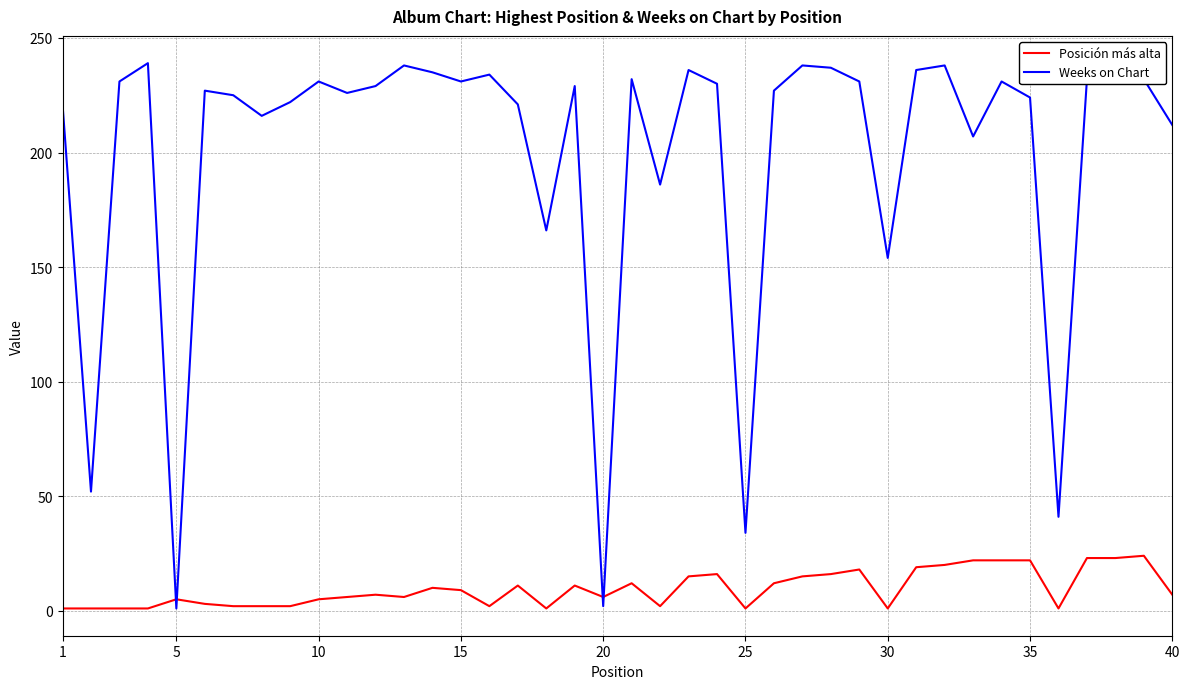

What is the maximum value for Weeks on Chart?

239